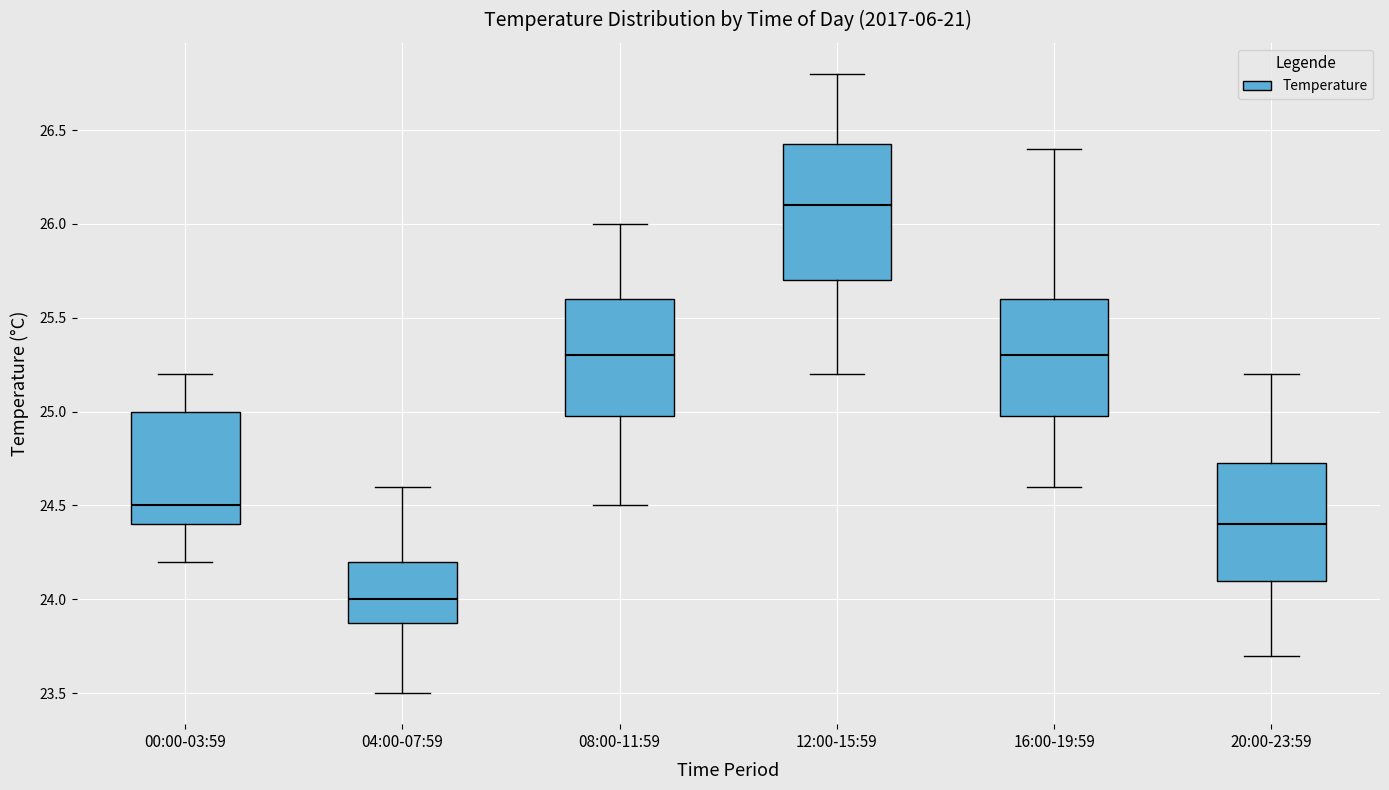

Reading left to right, transcribe this box plot: for each box, give where its median line is, the range the box spans, and where its two whiskers end, as read against the y-axis. The values are not printed on the chart, so give them approximately, as read against the axis.

00:00-03:59: median 24.50, box 24.40 to 25.00, whiskers 24.20 to 25.20
04:00-07:59: median 24.00, box 23.90 to 24.20, whiskers 23.50 to 24.60
08:00-11:59: median 25.30, box 25.00 to 25.60, whiskers 24.50 to 26.00
12:00-15:59: median 26.10, box 25.70 to 26.45, whiskers 25.20 to 26.80
16:00-19:59: median 25.30, box 25.00 to 25.60, whiskers 24.60 to 26.40
20:00-23:59: median 24.40, box 24.10 to 24.75, whiskers 23.70 to 25.20